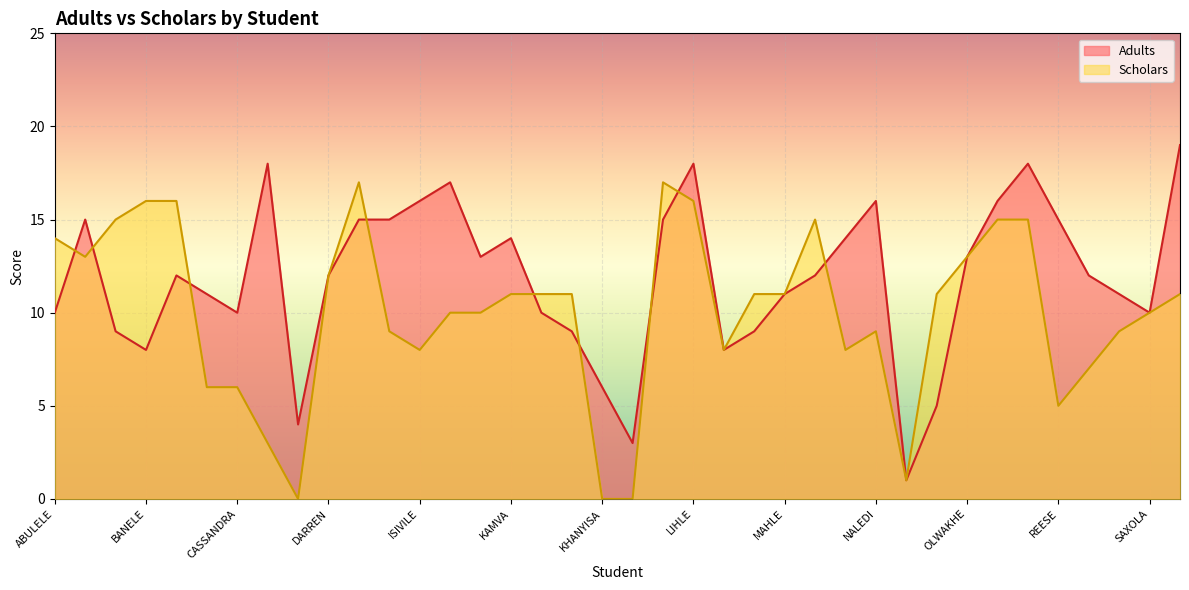

At how many categories does at least one series exceed 7?

34